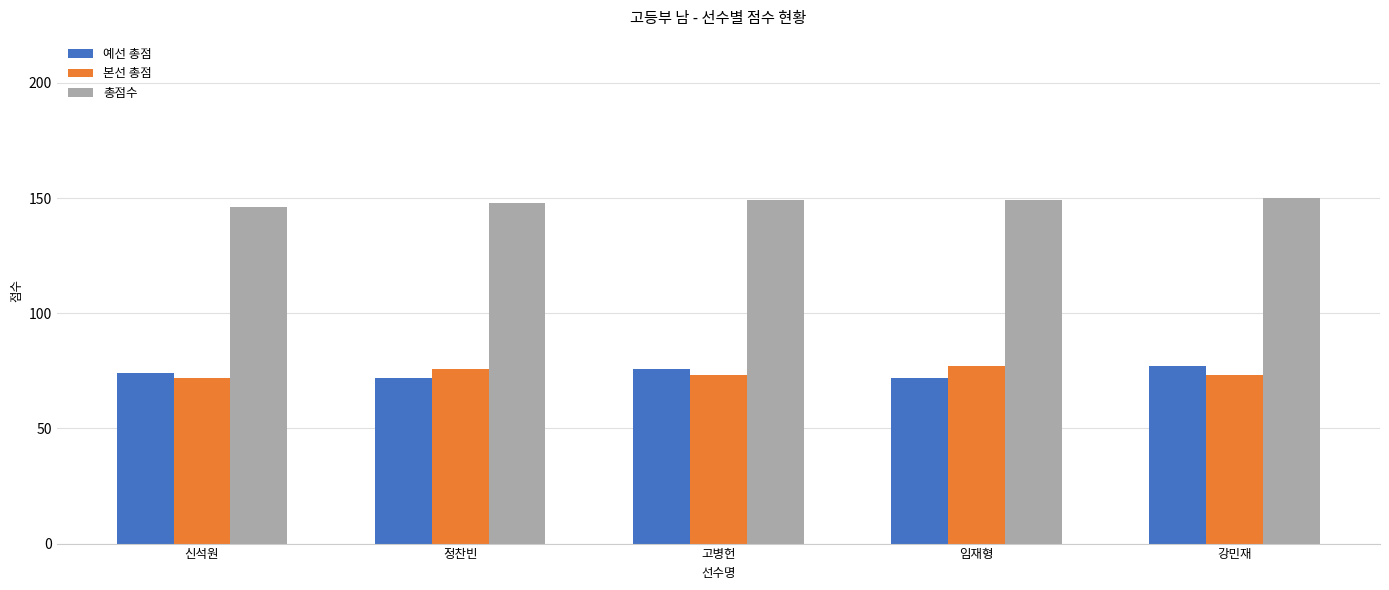

What is the sum of the 총점수 values at 고병헌 and 신석원?

295